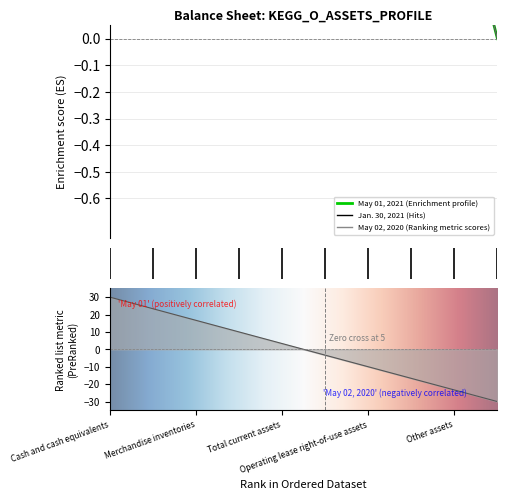

The value of May 02, 2020 at Land, property and equipment (net) is 0.7. True or false?

False